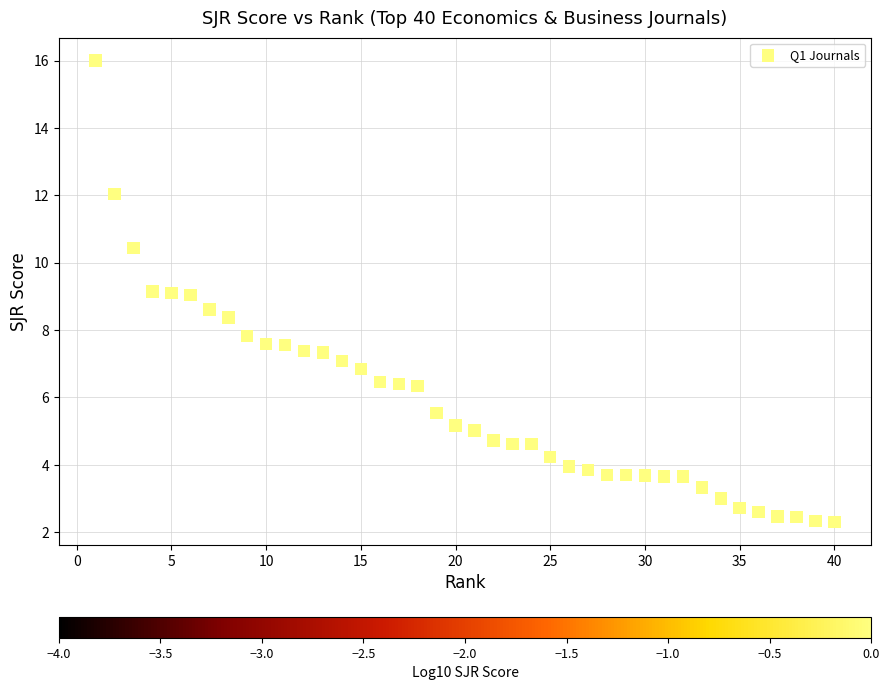

What is the range of X values (max minus min)?

39.0